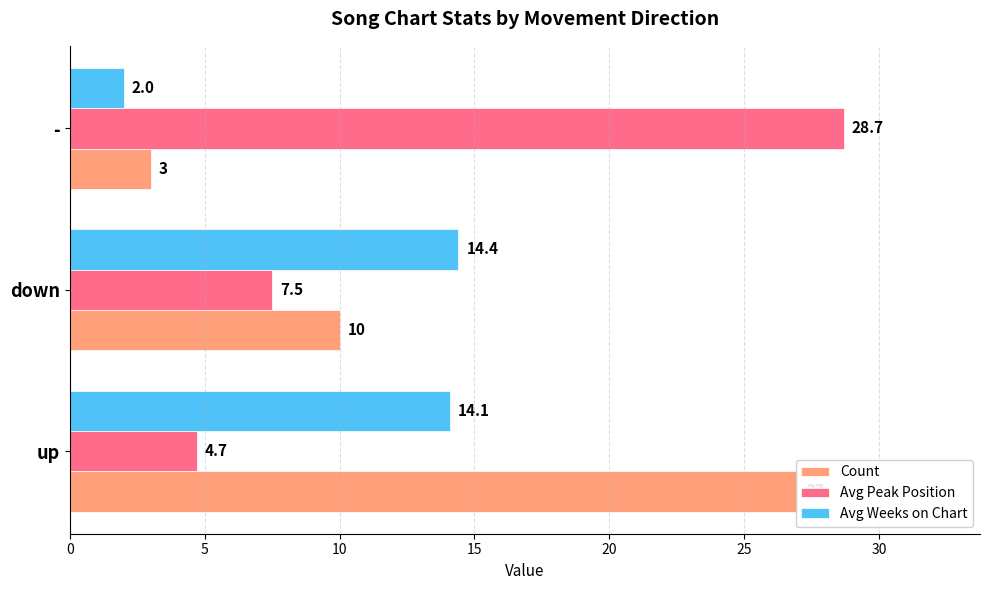

Does the chart contain any negative values?

No